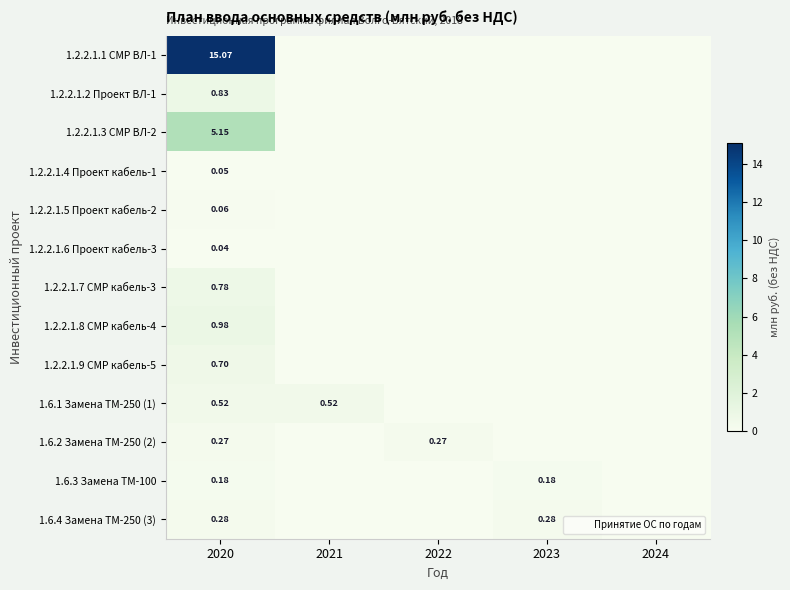

Rank the categories by 1.2.2.1.3 СМР ВЛ-2 value from lowest to highest.

2021, 2022, 2023, 2024, 2020